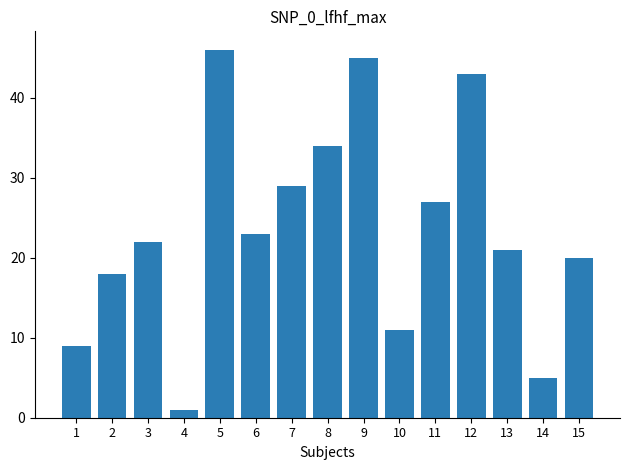

What is the difference between the maximum and minimum values?

45